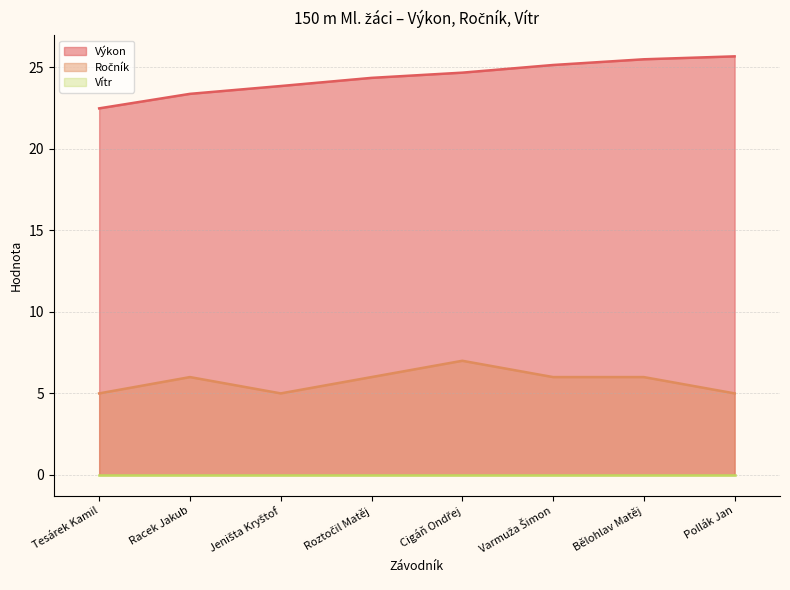

What is the difference between the maximum and minimum values in the Výkon series?

3.2